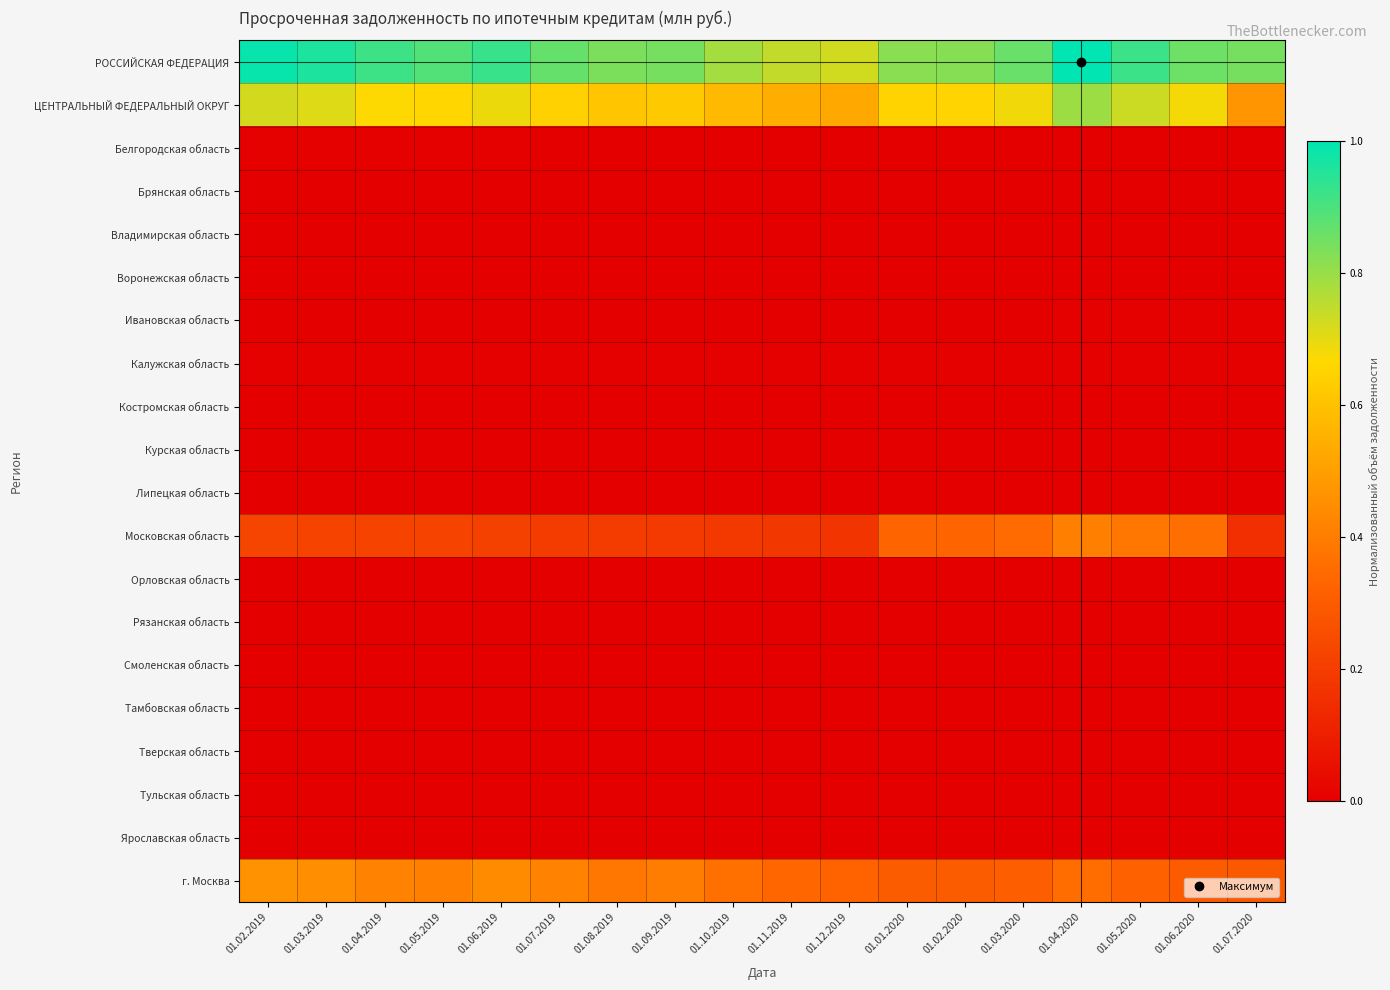

Reading left to right, extract all data points from this chart.

РОССИЙСКАЯ ФЕДЕРАЦИЯ: 01.02.2019=1.0	01.03.2019=1.0	01.04.2019=0.9	01.05.2019=0.9	01.06.2019=0.9	01.07.2019=0.9	01.08.2019=0.8	01.09.2019=0.8	01.10.2019=0.8	01.11.2019=0.7	01.12.2019=0.7	01.01.2020=0.8	01.02.2020=0.8	01.03.2020=0.9	01.04.2020=1.0	01.05.2020=0.9	01.06.2020=0.9	01.07.2020=0.8
ЦЕНТРАЛЬНЫЙ ФЕДЕРАЛЬНЫЙ ОКРУГ: 01.02.2019=0.7	01.03.2019=0.7	01.04.2019=0.7	01.05.2019=0.7	01.06.2019=0.7	01.07.2019=0.6	01.08.2019=0.6	01.09.2019=0.6	01.10.2019=0.6	01.11.2019=0.5	01.12.2019=0.5	01.01.2020=0.7	01.02.2020=0.7	01.03.2020=0.7	01.04.2020=0.8	01.05.2020=0.7	01.06.2020=0.7	01.07.2020=0.5
Белгородская область: 01.02.2019=0.0	01.03.2019=0.0	01.04.2019=0.0	01.05.2019=0.0	01.06.2019=0.0	01.07.2019=0.0	01.08.2019=0.0	01.09.2019=0.0	01.10.2019=0.0	01.11.2019=0.0	01.12.2019=0.0	01.01.2020=0.0	01.02.2020=0.0	01.03.2020=0.0	01.04.2020=0.0	01.05.2020=0.0	01.06.2020=0.0	01.07.2020=0.0
Брянская область: 01.02.2019=0.0	01.03.2019=0.0	01.04.2019=0.0	01.05.2019=0.0	01.06.2019=0.0	01.07.2019=0.0	01.08.2019=0.0	01.09.2019=0.0	01.10.2019=0.0	01.11.2019=0.0	01.12.2019=0.0	01.01.2020=0.0	01.02.2020=0.0	01.03.2020=0.0	01.04.2020=0.0	01.05.2020=0.0	01.06.2020=0.0	01.07.2020=0.0
Владимирская область: 01.02.2019=0.0	01.03.2019=0.0	01.04.2019=0.0	01.05.2019=0.0	01.06.2019=0.0	01.07.2019=0.0	01.08.2019=0.0	01.09.2019=0.0	01.10.2019=0.0	01.11.2019=0.0	01.12.2019=0.0	01.01.2020=0.0	01.02.2020=0.0	01.03.2020=0.0	01.04.2020=0.0	01.05.2020=0.0	01.06.2020=0.0	01.07.2020=0.0
Воронежская область: 01.02.2019=0.0	01.03.2019=0.0	01.04.2019=0.0	01.05.2019=0.0	01.06.2019=0.0	01.07.2019=0.0	01.08.2019=0.0	01.09.2019=0.0	01.10.2019=0.0	01.11.2019=0.0	01.12.2019=0.0	01.01.2020=0.0	01.02.2020=0.0	01.03.2020=0.0	01.04.2020=0.0	01.05.2020=0.0	01.06.2020=0.0	01.07.2020=0.0
Ивановская область: 01.02.2019=0.0	01.03.2019=0.0	01.04.2019=0.0	01.05.2019=0.0	01.06.2019=0.0	01.07.2019=0.0	01.08.2019=0.0	01.09.2019=0.0	01.10.2019=0.0	01.11.2019=0.0	01.12.2019=0.0	01.01.2020=0.0	01.02.2020=0.0	01.03.2020=0.0	01.04.2020=0.0	01.05.2020=0.0	01.06.2020=0.0	01.07.2020=0.0
Калужская область: 01.02.2019=0.0	01.03.2019=0.0	01.04.2019=0.0	01.05.2019=0.0	01.06.2019=0.0	01.07.2019=0.0	01.08.2019=0.0	01.09.2019=0.0	01.10.2019=0.0	01.11.2019=0.0	01.12.2019=0.0	01.01.2020=0.0	01.02.2020=0.0	01.03.2020=0.0	01.04.2020=0.0	01.05.2020=0.0	01.06.2020=0.0	01.07.2020=0.0
Костромская область: 01.02.2019=0.0	01.03.2019=0.0	01.04.2019=0.0	01.05.2019=0.0	01.06.2019=0.0	01.07.2019=0.0	01.08.2019=0.0	01.09.2019=0.0	01.10.2019=0.0	01.11.2019=0.0	01.12.2019=0.0	01.01.2020=0.0	01.02.2020=0.0	01.03.2020=0.0	01.04.2020=0.0	01.05.2020=0.0	01.06.2020=0.0	01.07.2020=0.0
Курская область: 01.02.2019=0.0	01.03.2019=0.0	01.04.2019=0.0	01.05.2019=0.0	01.06.2019=0.0	01.07.2019=0.0	01.08.2019=0.0	01.09.2019=0.0	01.10.2019=0.0	01.11.2019=0.0	01.12.2019=0.0	01.01.2020=0.0	01.02.2020=0.0	01.03.2020=0.0	01.04.2020=0.0	01.05.2020=0.0	01.06.2020=0.0	01.07.2020=0.0
Липецкая область: 01.02.2019=0.0	01.03.2019=0.0	01.04.2019=0.0	01.05.2019=0.0	01.06.2019=0.0	01.07.2019=0.0	01.08.2019=0.0	01.09.2019=0.0	01.10.2019=0.0	01.11.2019=0.0	01.12.2019=0.0	01.01.2020=0.0	01.02.2020=0.0	01.03.2020=0.0	01.04.2020=0.0	01.05.2020=0.0	01.06.2020=0.0	01.07.2020=0.0
Московская область: 01.02.2019=0.2	01.03.2019=0.2	01.04.2019=0.2	01.05.2019=0.2	01.06.2019=0.2	01.07.2019=0.2	01.08.2019=0.2	01.09.2019=0.2	01.10.2019=0.2	01.11.2019=0.2	01.12.2019=0.2	01.01.2020=0.3	01.02.2020=0.3	01.03.2020=0.4	01.04.2020=0.4	01.05.2020=0.4	01.06.2020=0.4	01.07.2020=0.2
Орловская область: 01.02.2019=0.0	01.03.2019=0.0	01.04.2019=0.0	01.05.2019=0.0	01.06.2019=0.0	01.07.2019=0.0	01.08.2019=0.0	01.09.2019=0.0	01.10.2019=0.0	01.11.2019=0.0	01.12.2019=0.0	01.01.2020=0.0	01.02.2020=0.0	01.03.2020=0.0	01.04.2020=0.0	01.05.2020=0.0	01.06.2020=0.0	01.07.2020=0.0
Рязанская область: 01.02.2019=0.0	01.03.2019=0.0	01.04.2019=0.0	01.05.2019=0.0	01.06.2019=0.0	01.07.2019=0.0	01.08.2019=0.0	01.09.2019=0.0	01.10.2019=0.0	01.11.2019=0.0	01.12.2019=0.0	01.01.2020=0.0	01.02.2020=0.0	01.03.2020=0.0	01.04.2020=0.0	01.05.2020=0.0	01.06.2020=0.0	01.07.2020=0.0
Смоленская область: 01.02.2019=0.0	01.03.2019=0.0	01.04.2019=0.0	01.05.2019=0.0	01.06.2019=0.0	01.07.2019=0.0	01.08.2019=0.0	01.09.2019=0.0	01.10.2019=0.0	01.11.2019=0.0	01.12.2019=0.0	01.01.2020=0.0	01.02.2020=0.0	01.03.2020=0.0	01.04.2020=0.0	01.05.2020=0.0	01.06.2020=0.0	01.07.2020=0.0
Тамбовская область: 01.02.2019=0.0	01.03.2019=0.0	01.04.2019=0.0	01.05.2019=0.0	01.06.2019=0.0	01.07.2019=0.0	01.08.2019=0.0	01.09.2019=0.0	01.10.2019=0.0	01.11.2019=0.0	01.12.2019=0.0	01.01.2020=0.0	01.02.2020=0.0	01.03.2020=0.0	01.04.2020=0.0	01.05.2020=0.0	01.06.2020=0.0	01.07.2020=0.0
Тверская область: 01.02.2019=0.0	01.03.2019=0.0	01.04.2019=0.0	01.05.2019=0.0	01.06.2019=0.0	01.07.2019=0.0	01.08.2019=0.0	01.09.2019=0.0	01.10.2019=0.0	01.11.2019=0.0	01.12.2019=0.0	01.01.2020=0.0	01.02.2020=0.0	01.03.2020=0.0	01.04.2020=0.0	01.05.2020=0.0	01.06.2020=0.0	01.07.2020=0.0
Тульская область: 01.02.2019=0.0	01.03.2019=0.0	01.04.2019=0.0	01.05.2019=0.0	01.06.2019=0.0	01.07.2019=0.0	01.08.2019=0.0	01.09.2019=0.0	01.10.2019=0.0	01.11.2019=0.0	01.12.2019=0.0	01.01.2020=0.0	01.02.2020=0.0	01.03.2020=0.0	01.04.2020=0.0	01.05.2020=0.0	01.06.2020=0.0	01.07.2020=0.0
Ярославская область: 01.02.2019=0.0	01.03.2019=0.0	01.04.2019=0.0	01.05.2019=0.0	01.06.2019=0.0	01.07.2019=0.0	01.08.2019=0.0	01.09.2019=0.0	01.10.2019=0.0	01.11.2019=0.0	01.12.2019=0.0	01.01.2020=0.0	01.02.2020=0.0	01.03.2020=0.0	01.04.2020=0.0	01.05.2020=0.0	01.06.2020=0.0	01.07.2020=0.0
г. Москва: 01.02.2019=0.5	01.03.2019=0.5	01.04.2019=0.4	01.05.2019=0.4	01.06.2019=0.4	01.07.2019=0.4	01.08.2019=0.4	01.09.2019=0.4	01.10.2019=0.4	01.11.2019=0.3	01.12.2019=0.3	01.01.2020=0.3	01.02.2020=0.3	01.03.2020=0.3	01.04.2020=0.4	01.05.2020=0.3	01.06.2020=0.3	01.07.2020=0.3